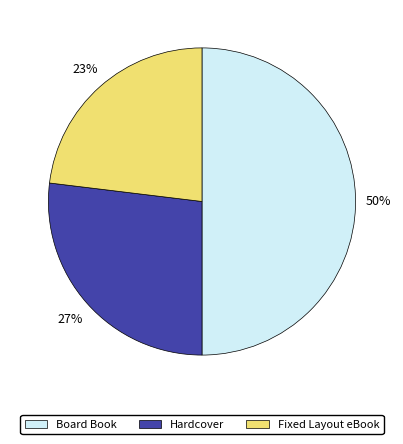

What is the ratio of the value at Fixed Layout eBook to the value at Hardcover?

0.9